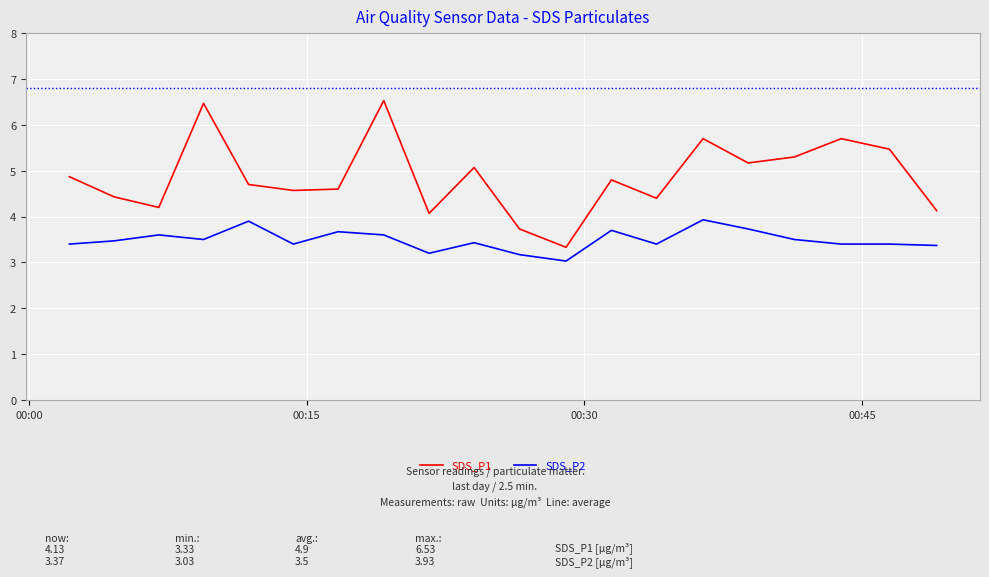

Rank the series by their maximum value, from highest to lowest.

SDS_P1, SDS_P2